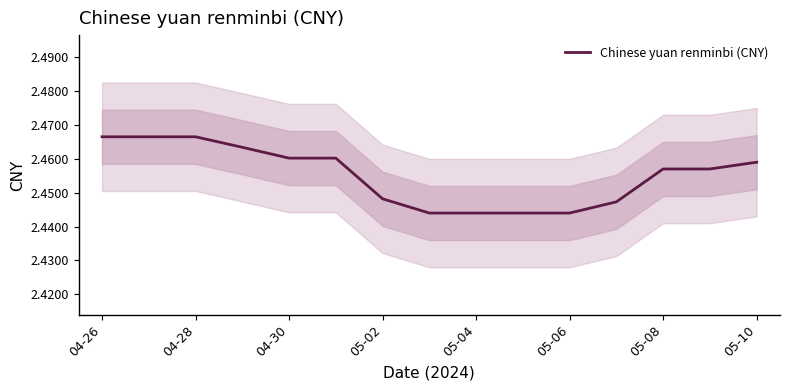

Does the chart have visible grid lines?

No